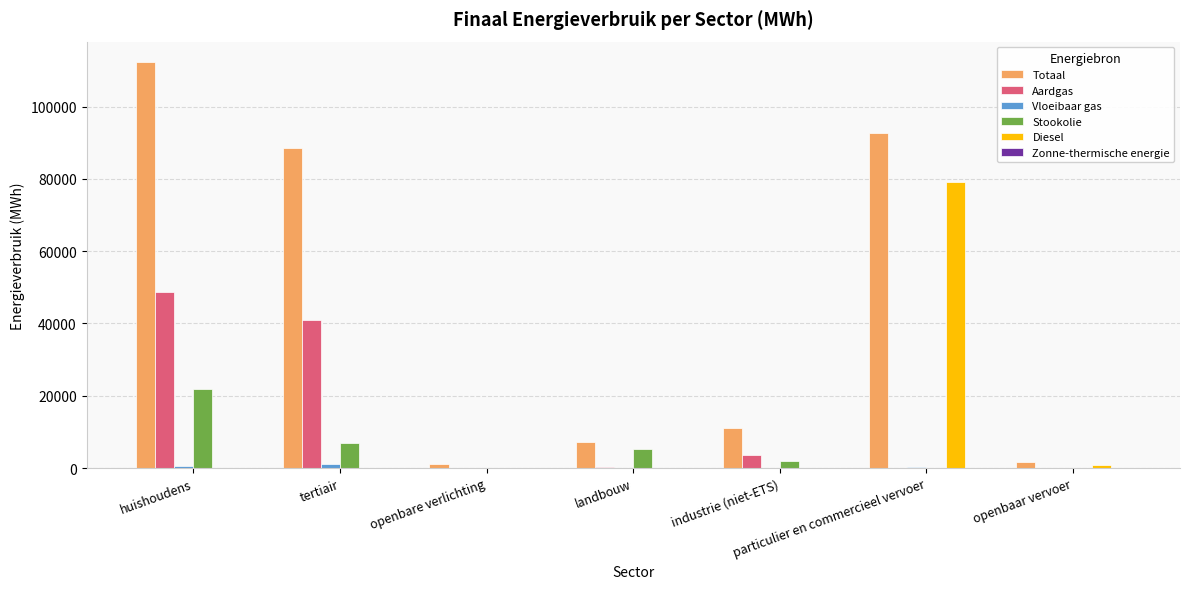

True or false: Aardgas has a value of 3653.3 at industrie (niet-ETS).

True